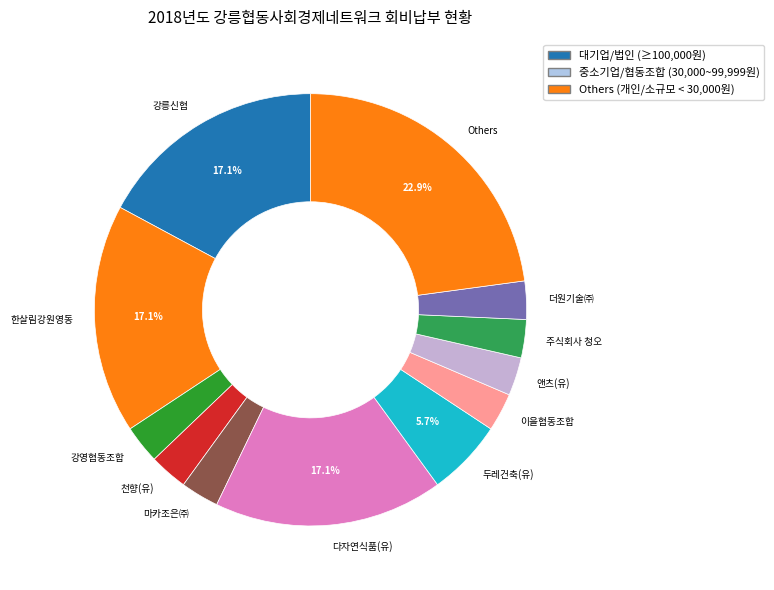

Count the number of slices in the pie.

12